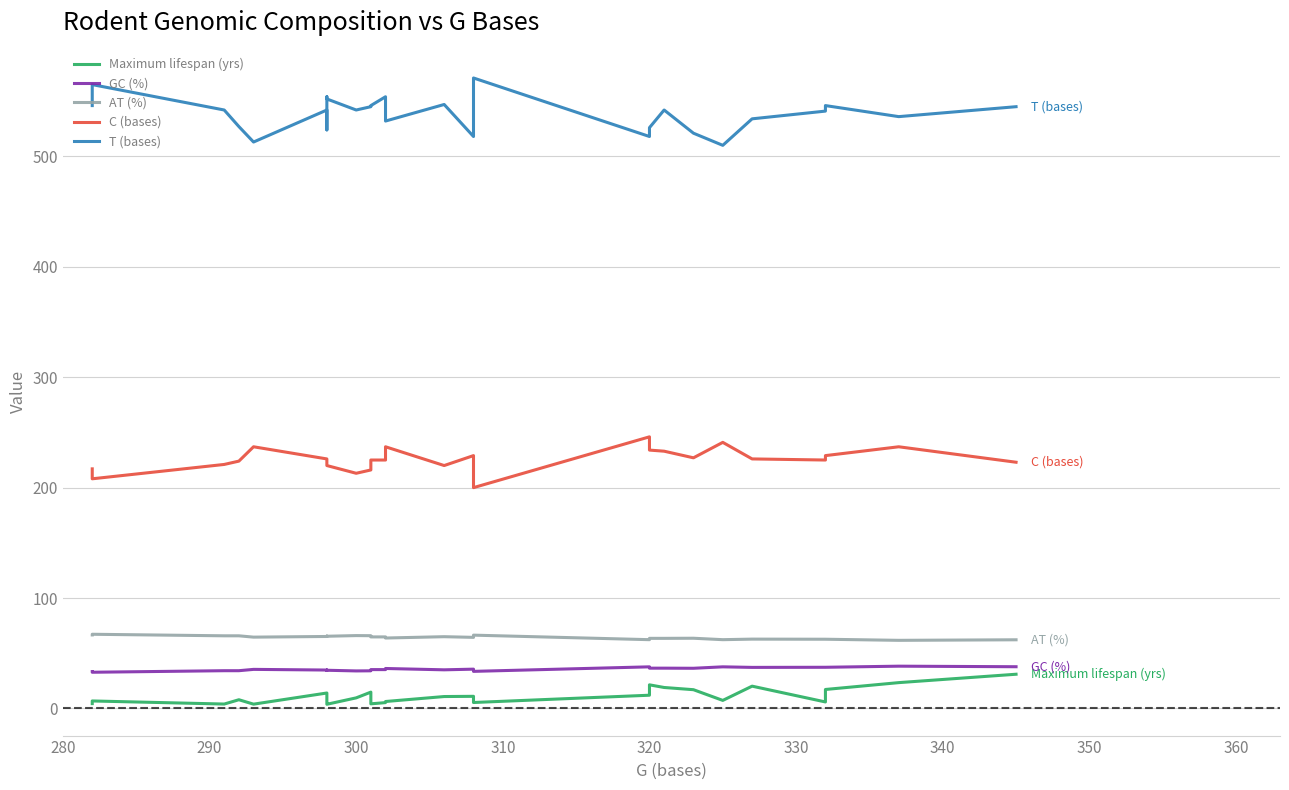

Reading left to right, extract all data points from this chart.

Maximum lifespan (yrs): 4.4	6.8	4.0	7.9	3.9	14.0	11.4	4.4	3.8	9.6	14.8	4.2	5.3	6.3	10.8	11.0	5.4	12.0	21.4	19.0	17.0	7.3	20.2	5.9	17.2	23.4	31.0
GC (%): 33.4	32.8	34.2	34.2	35.4	34.8	34.5	34.7	34.6	34.0	34.1	35.2	35.2	36.2	35.0	35.6	33.6	37.7	36.5	36.5	36.4	37.7	37.2	37.3	37.3	38.3	37.8
AT (%): 66.6	67.2	65.8	65.8	64.6	65.2	65.5	65.3	65.4	66.0	65.9	64.8	64.8	63.8	65.0	64.4	66.4	62.3	63.5	63.5	63.6	62.3	62.8	62.7	62.7	61.7	62.2
C (bases): 217.0	208.0	221.0	224.0	237.0	226.0	222.0	222.0	220.0	213.0	216.0	225.0	225.0	237.0	220.0	229.0	200.0	246.0	234.0	233.0	227.0	241.0	226.0	225.0	229.0	237.0	223.0
T (bases): 546.0	565.0	542.0	527.0	513.0	542.0	524.0	554.0	552.0	542.0	545.0	546.0	554.0	532.0	547.0	518.0	571.0	518.0	526.0	542.0	521.0	510.0	534.0	541.0	546.0	536.0	545.0